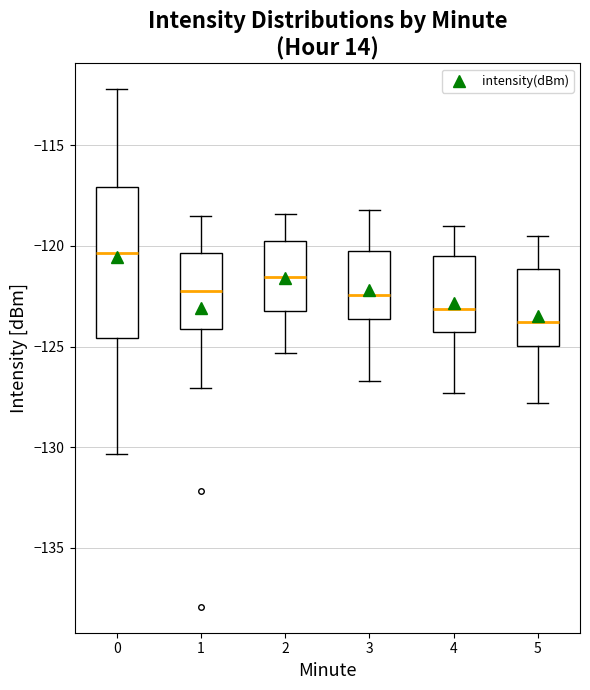

Which box has the highest median line?

0